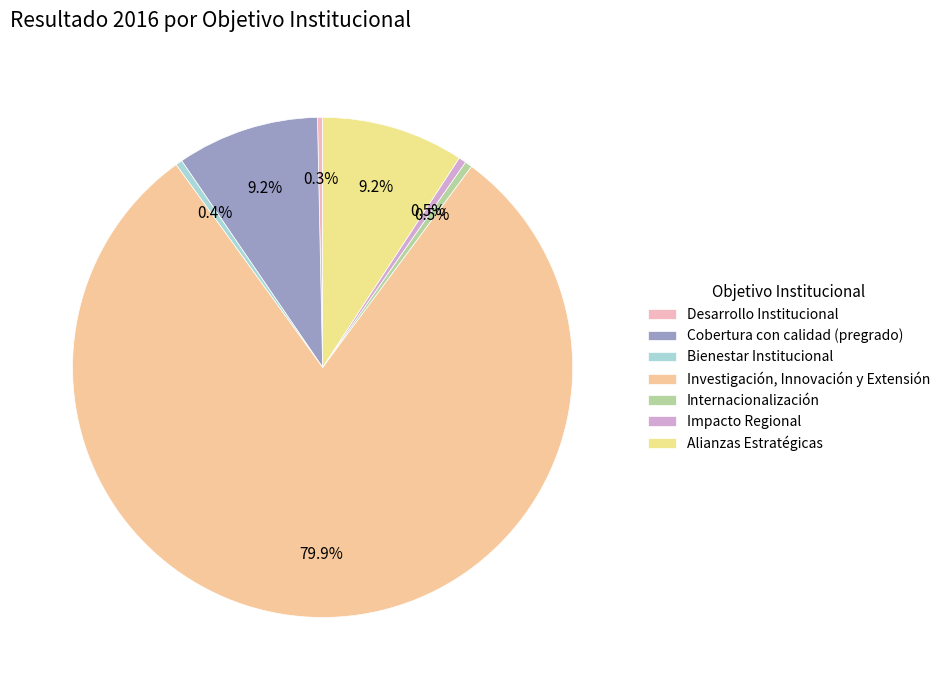

Does Investigación, Innovación y Extensión represent more than half of the total?

Yes